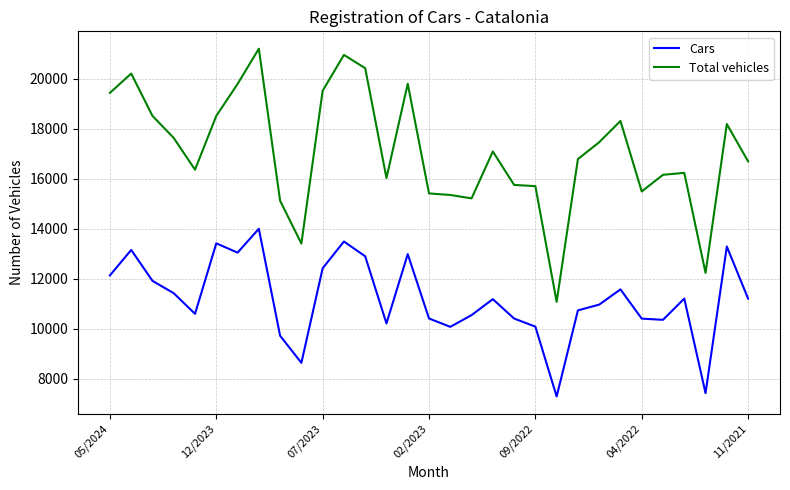

List the series in order of their overall mean, highest first.

Total vehicles, Cars